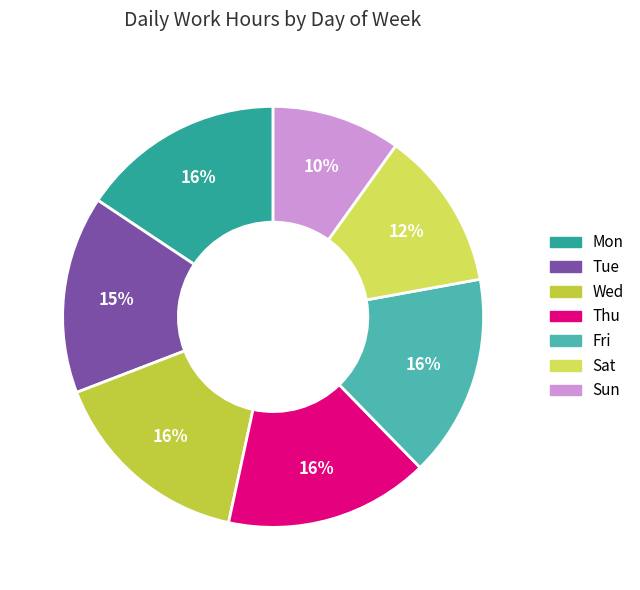

Between Tue and Sat, which is larger?

Tue